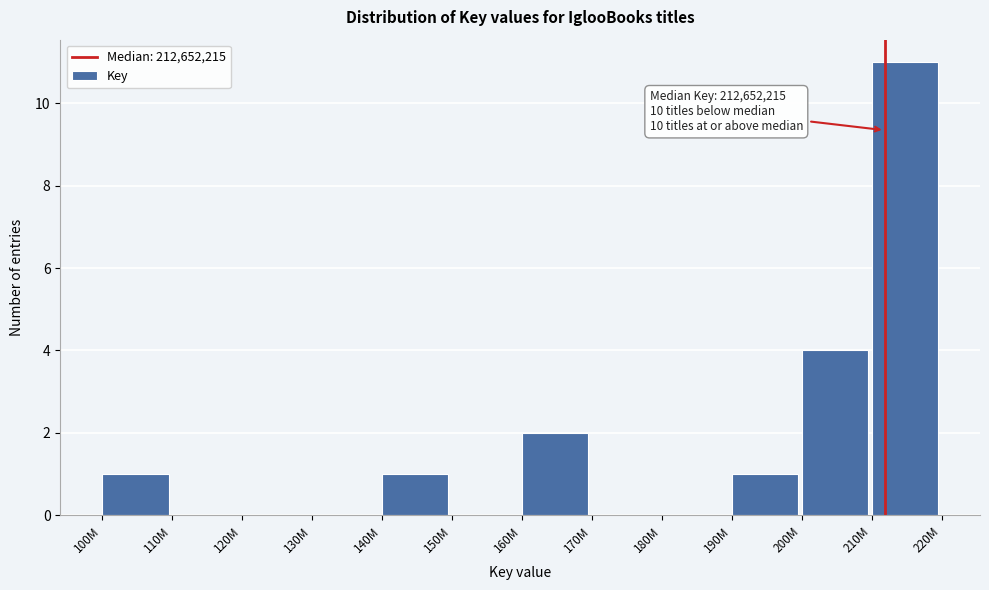

Reading right to left, list all the values displayed in this chart.

210M=11	200M=4	190M=1	180M=0	170M=0	160M=2	150M=0	140M=1	130M=0	120M=0	110M=0	100M=1